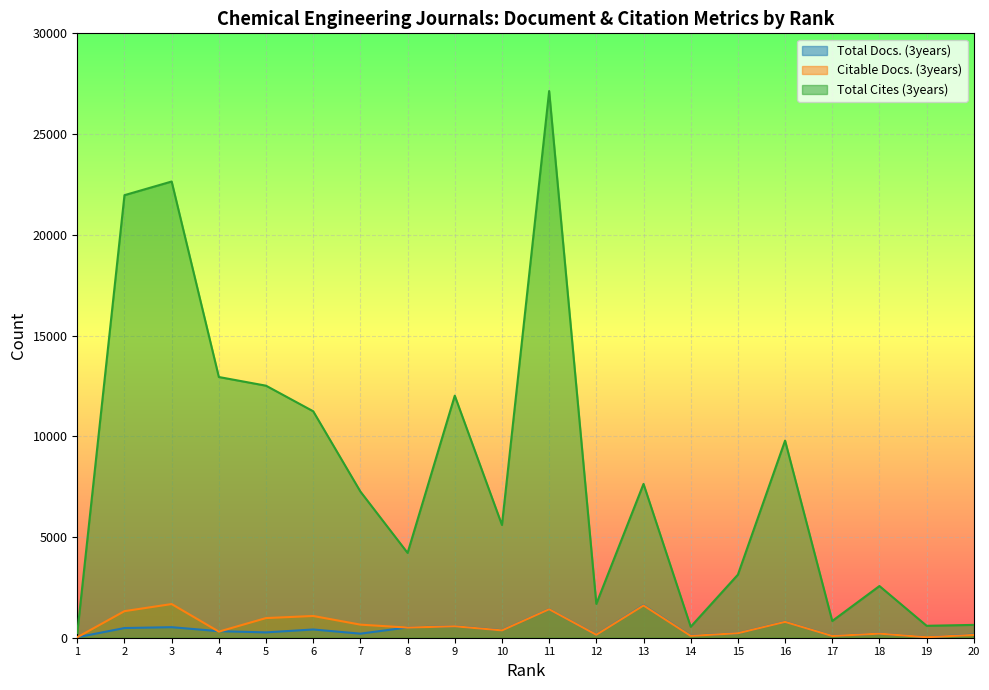

Where is the first local minimum for Total Docs. (3years)?

5